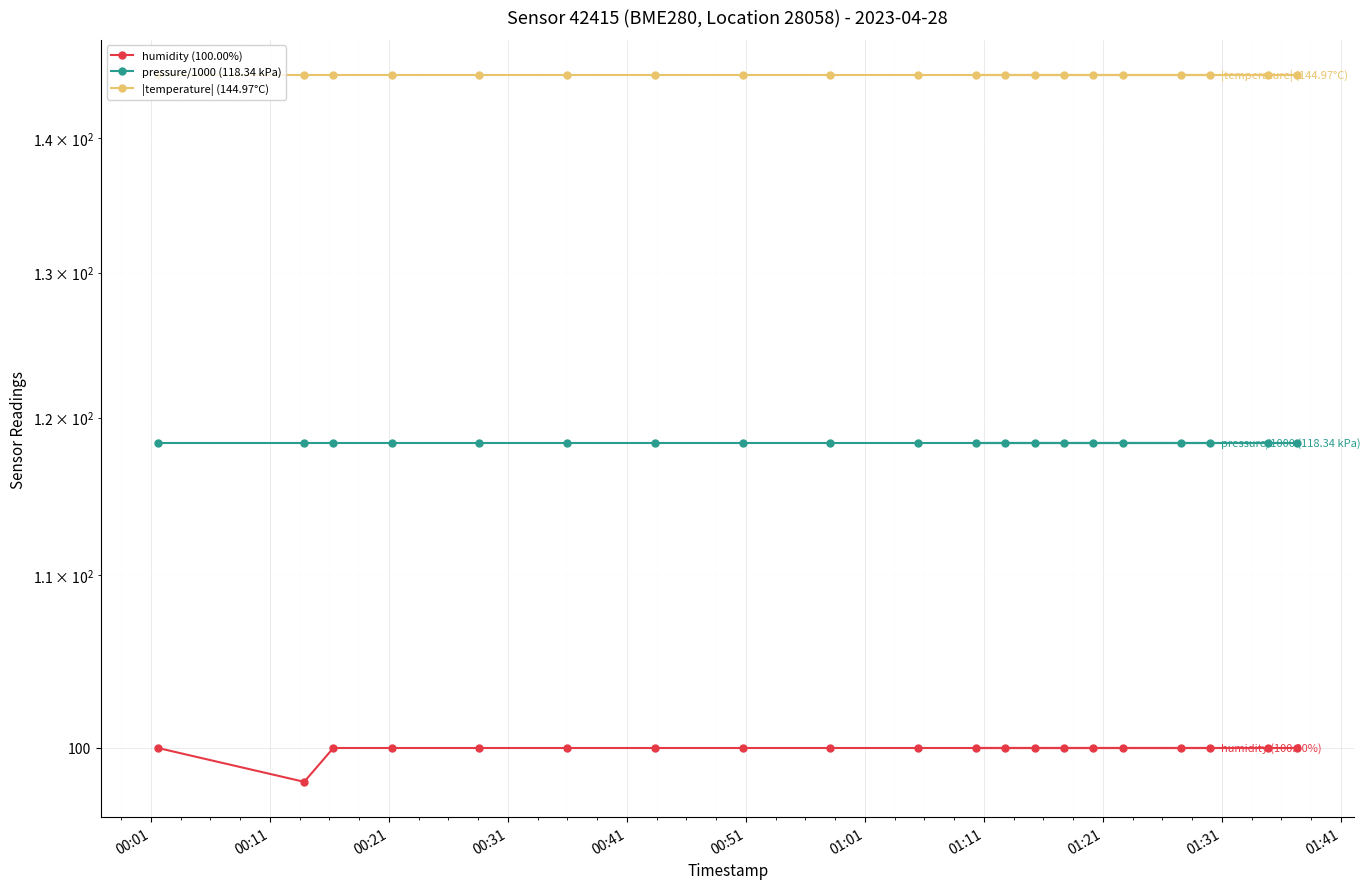

True or false: pressure/1000 (118.34 kPa) has a value of 180.9 at 00:51.

False